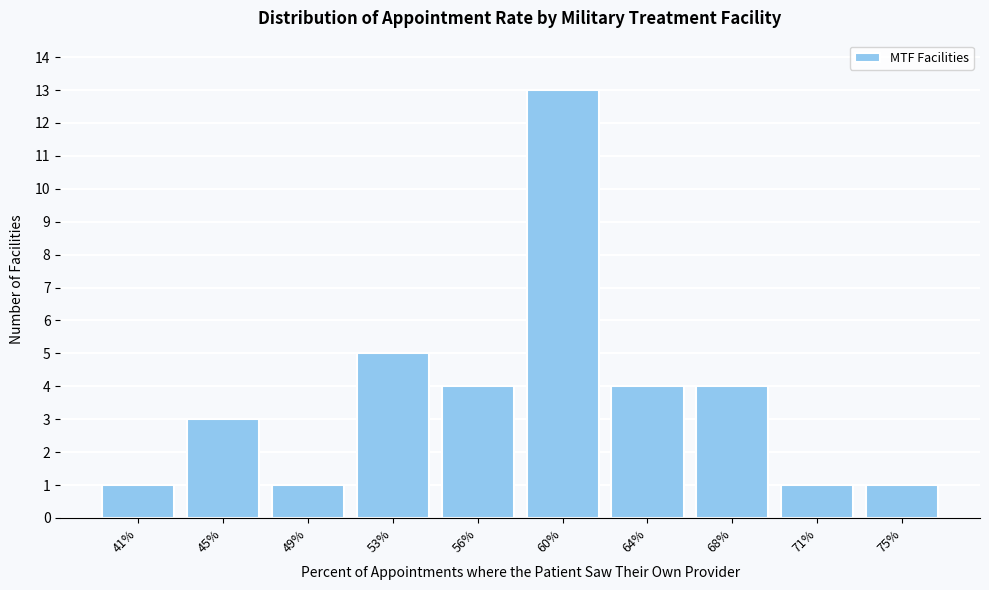

Reading left to right, extract all data points from this chart.

1	3	1	5	4	13	4	4	1	1